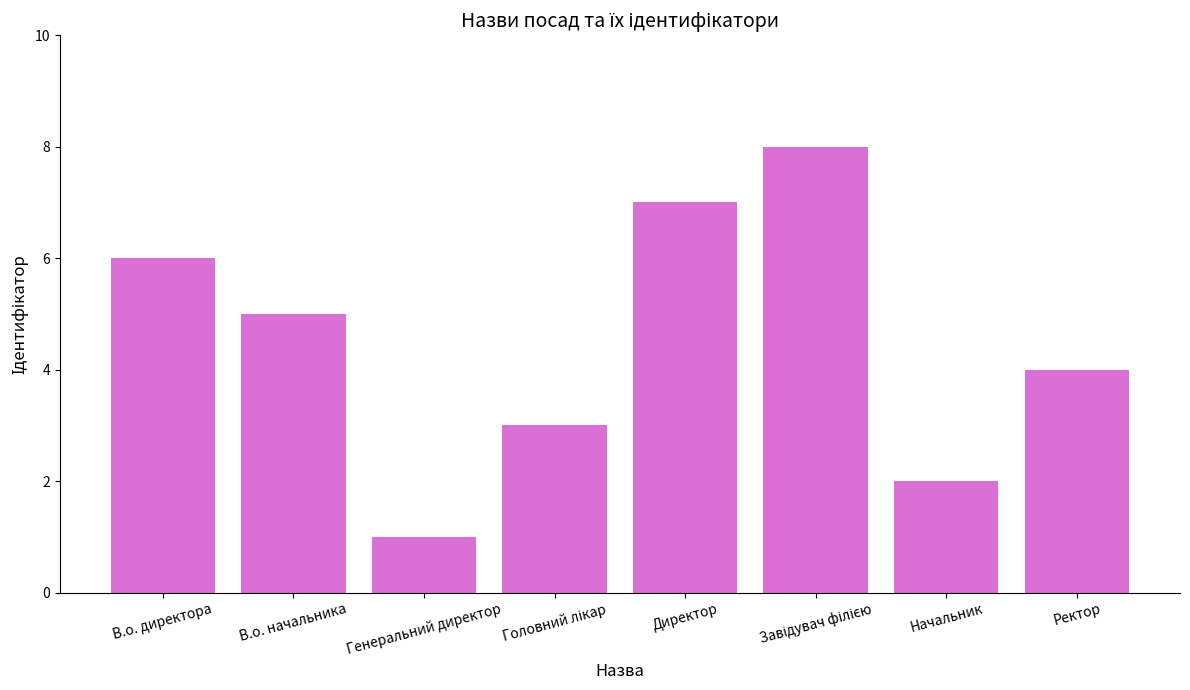

What is the approximate value at В.о. директора?

6